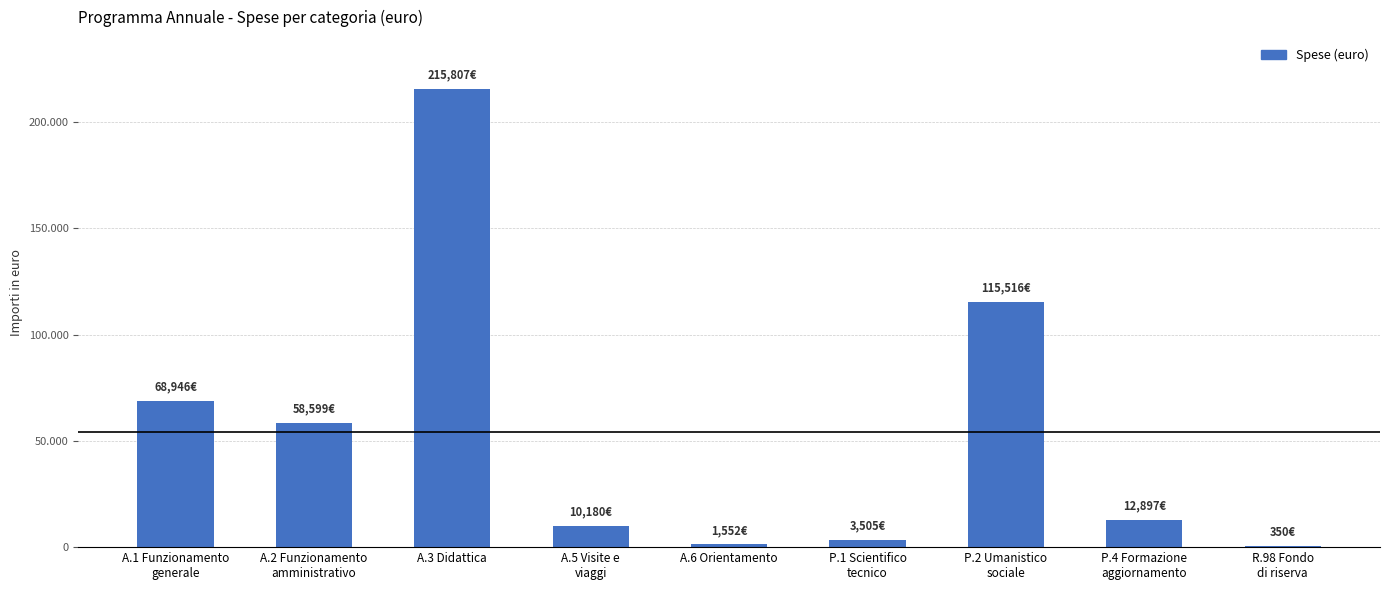

What is the sum of all values?

487352.0